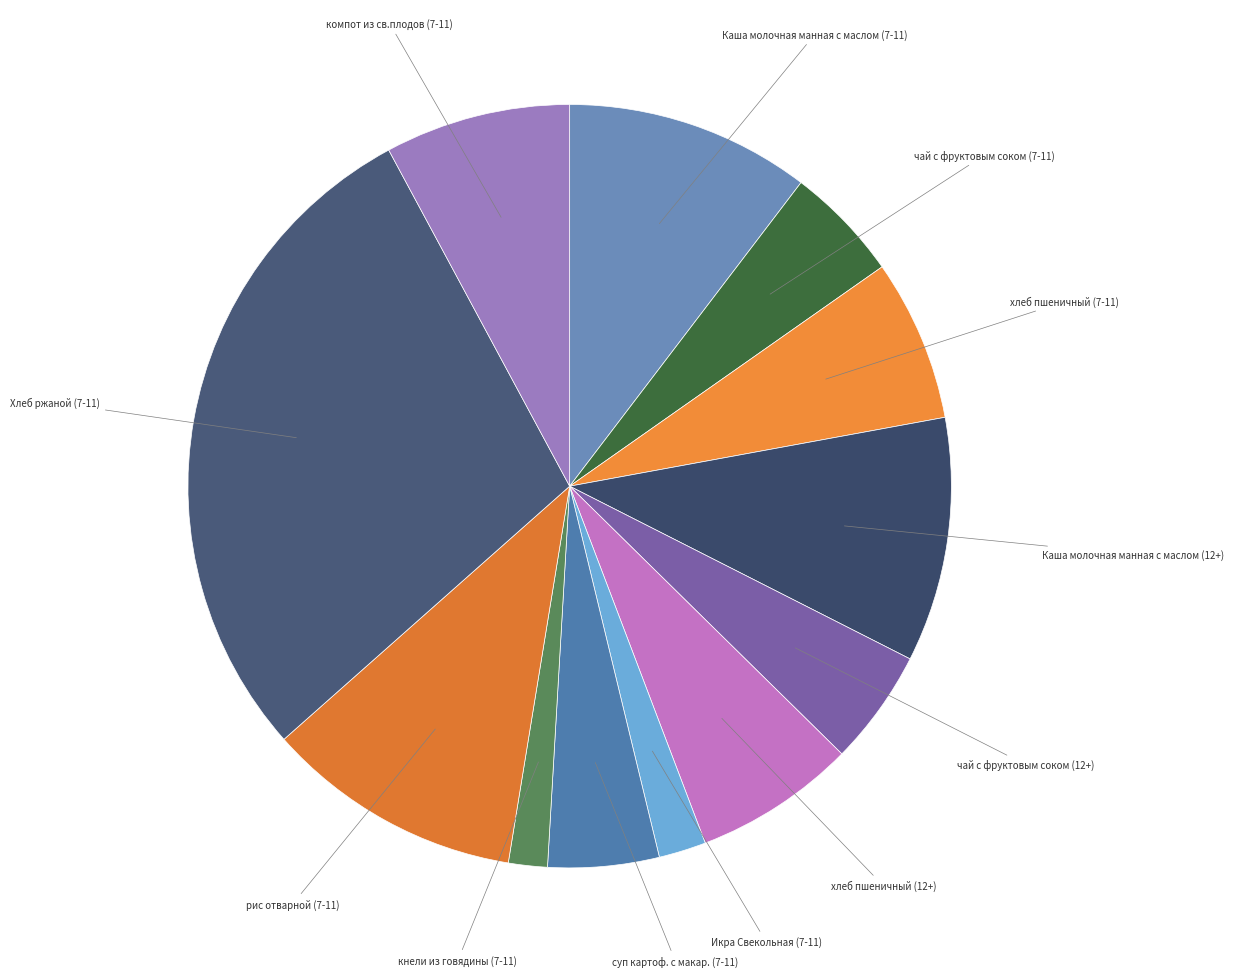

To the nearest percent, what is the difference between the largest and smallest slice percentages?

27%